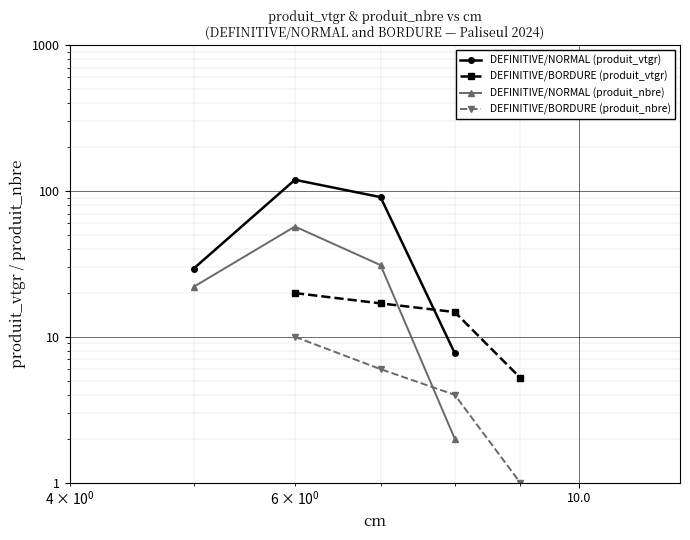

What is the difference between the maximum and second lowest values in the DEFINITIVE/NORMAL (produit_vtgr) series?

89.9